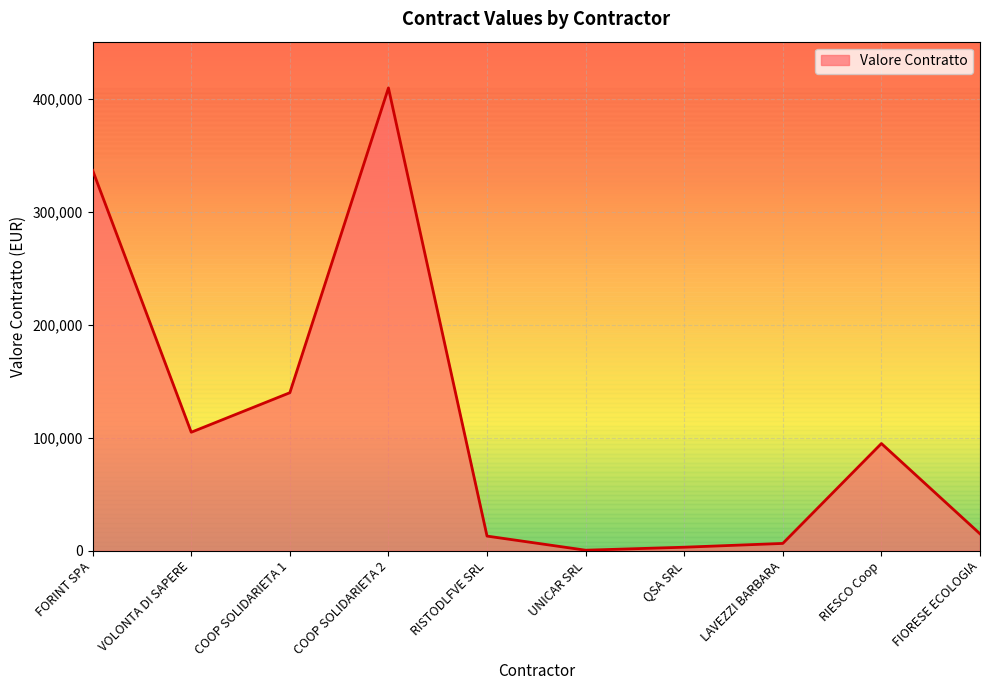

What is the maximum value shown in the chart?

410000